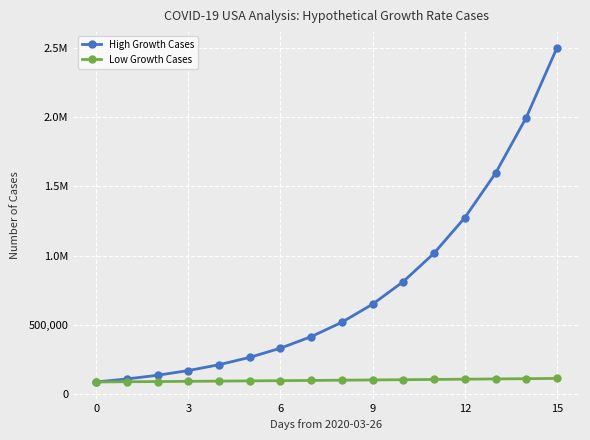

Does the chart have visible grid lines?

Yes